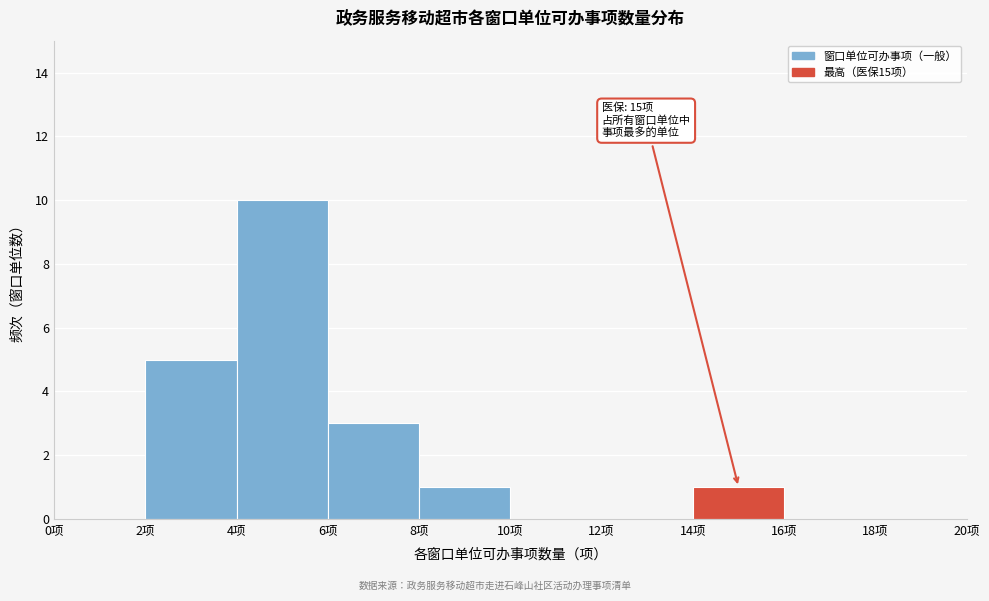

Which range on the x-axis has the tallest bar?

4 to 6